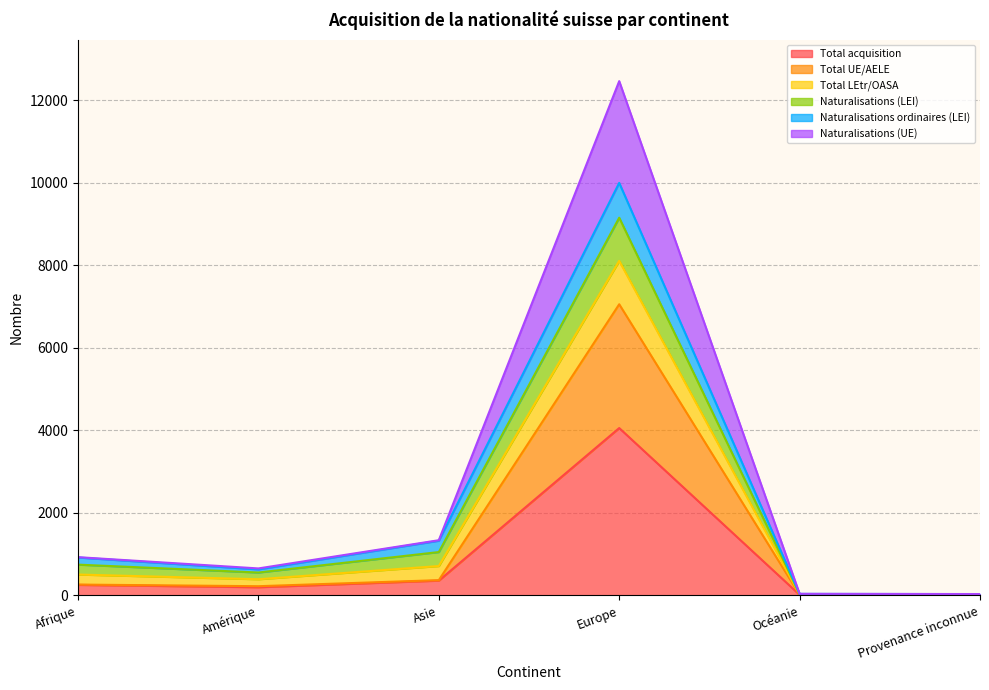

What is the highest value of the Total acquisition series?

4053